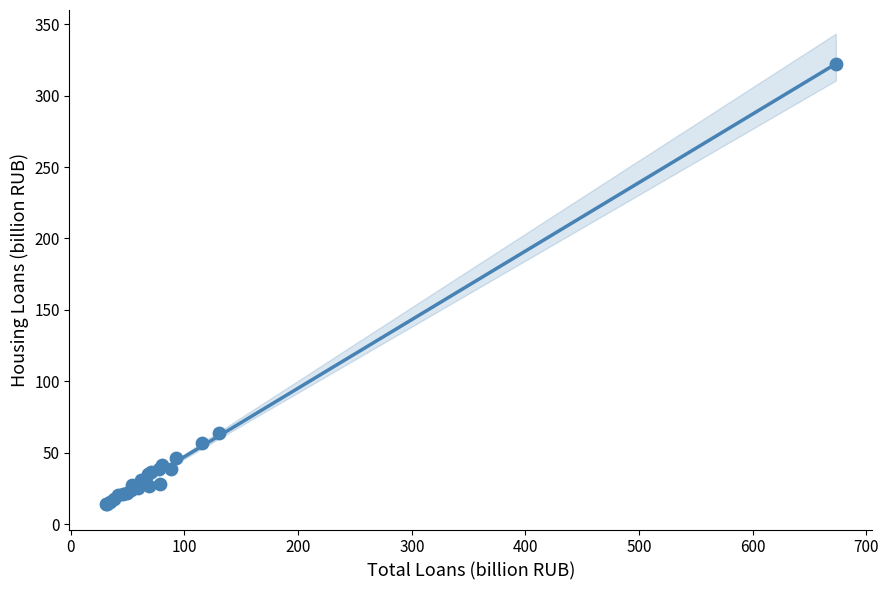

What Y value in the scatter plot is closest to 167?

63.5